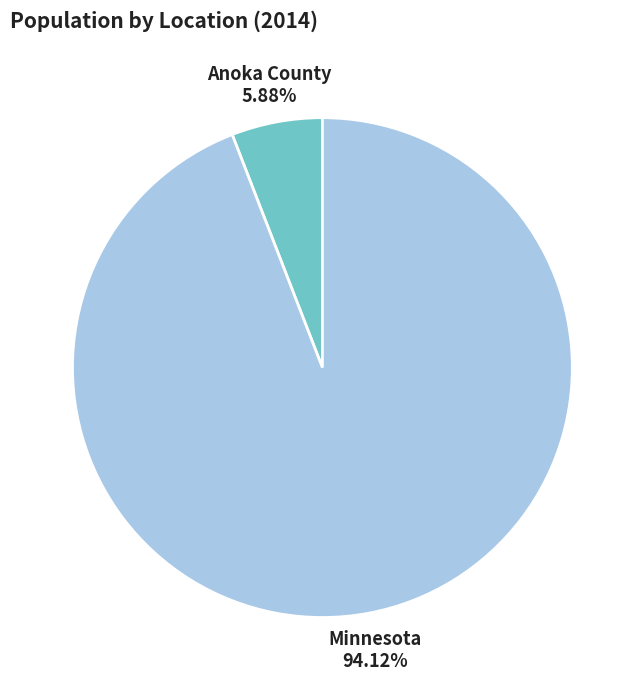

Rank the categories by value from lowest to highest.

Anoka County, Minnesota